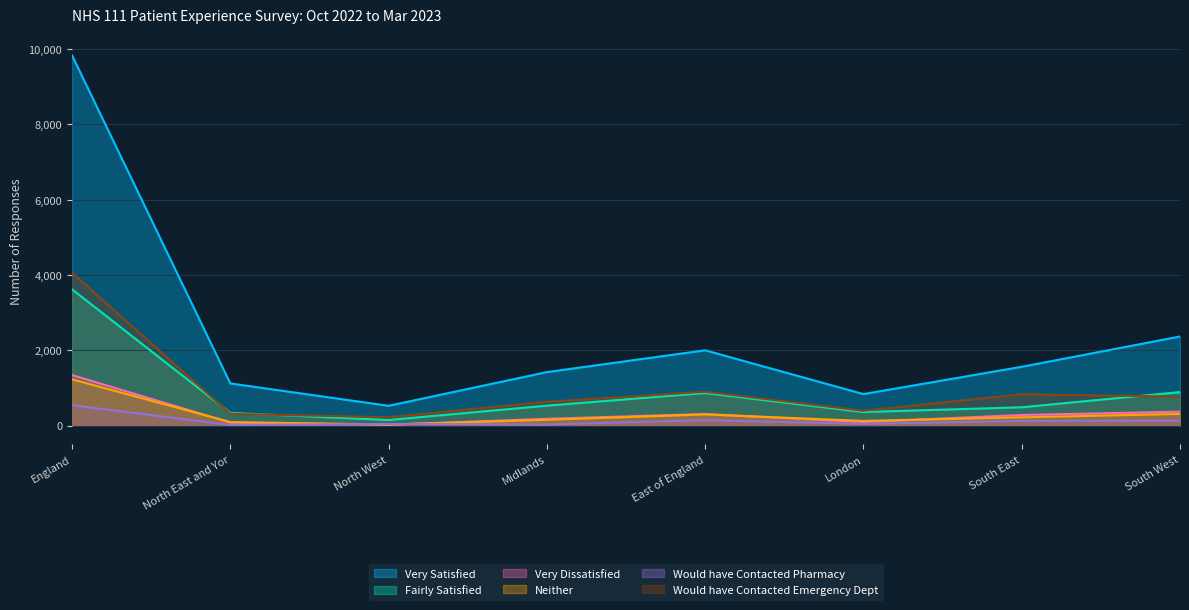

What is the label of the 2nd point from the right?

South East